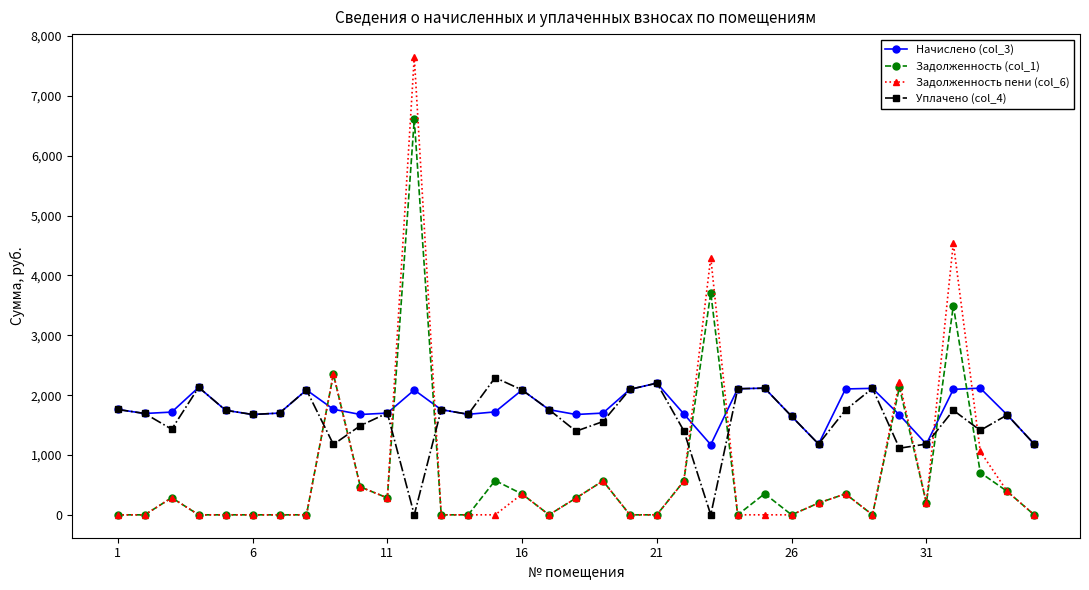

Does the chart display data point markers on the line(s)?

Yes